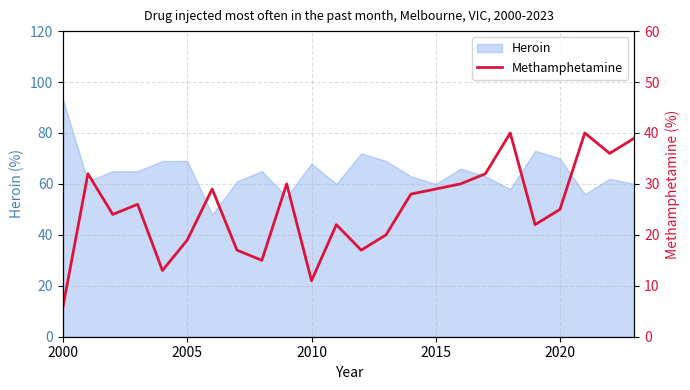

Which category has the highest value in the Heroin series?

2000